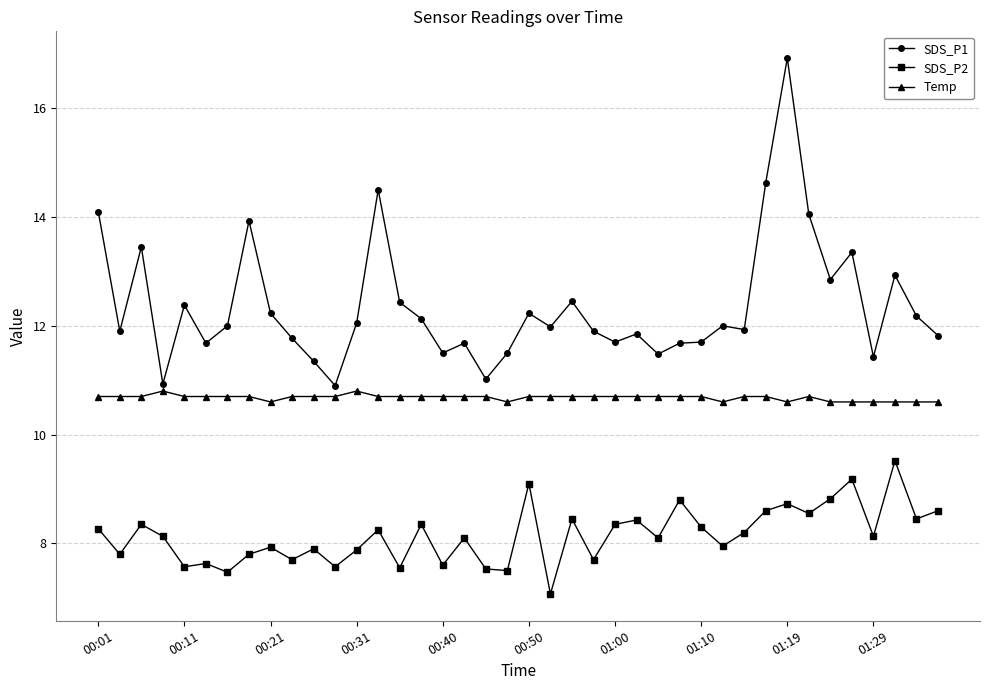

What is the greatest value displayed?

16.9